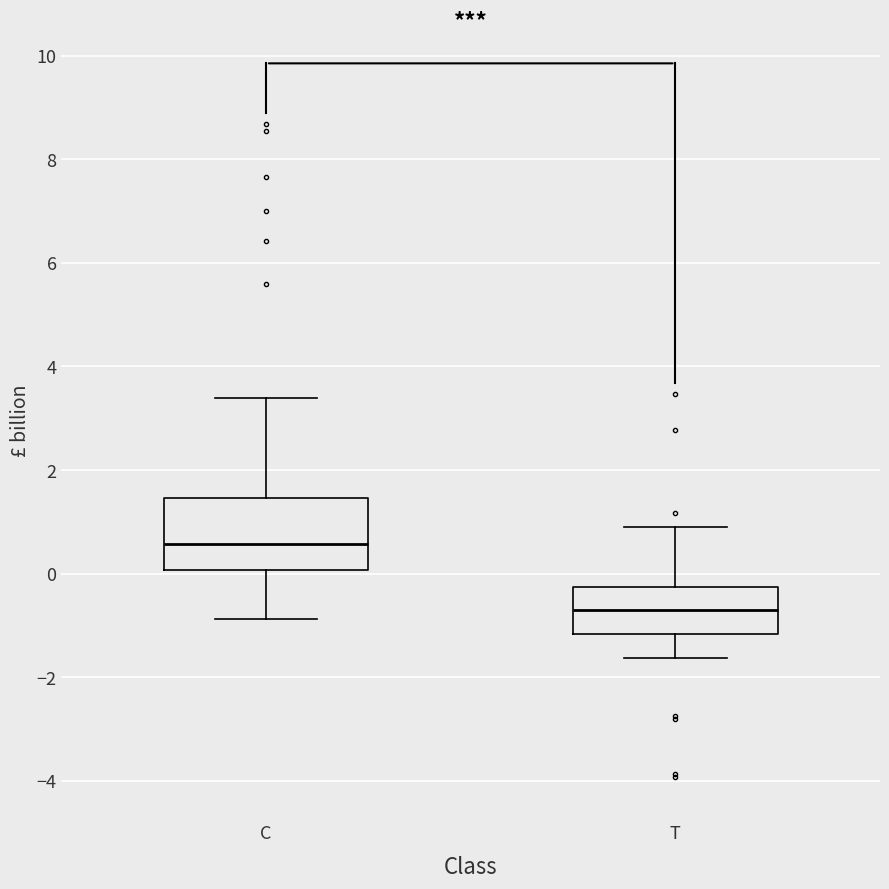

Reading left to right, transcribe this box plot: for each box, give where its median line is, the range the box spans, and where its two whiskers end, as read against the y-axis. The values are not printed on the chart, so give them approximately, as read against the axis.

C: median 0.6, box 0.0 to 1.4, whiskers -0.8 to 3.4
T: median -0.8, box -1.2 to -0.2, whiskers -1.6 to 0.8